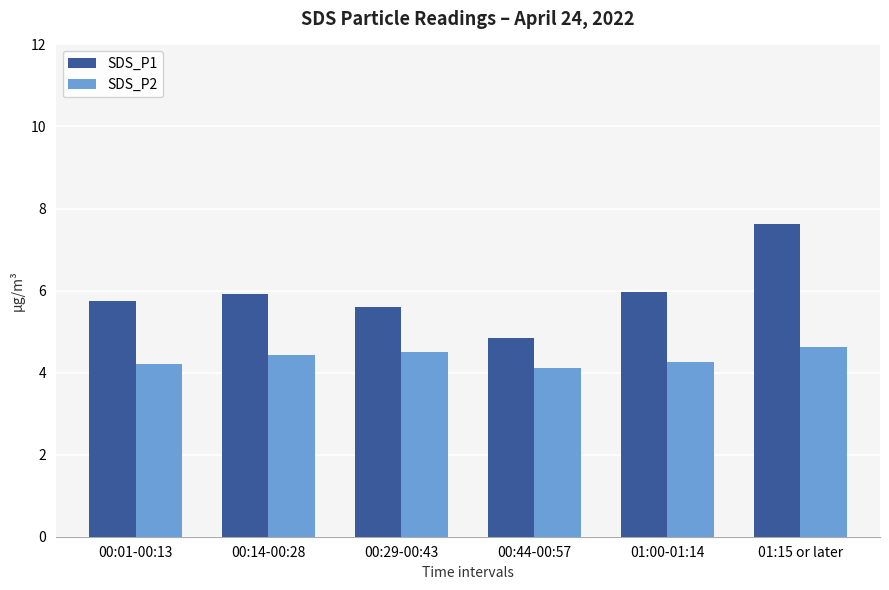

Which series changed the most between 00:44-00:57 and 01:15 or later?

SDS_P1